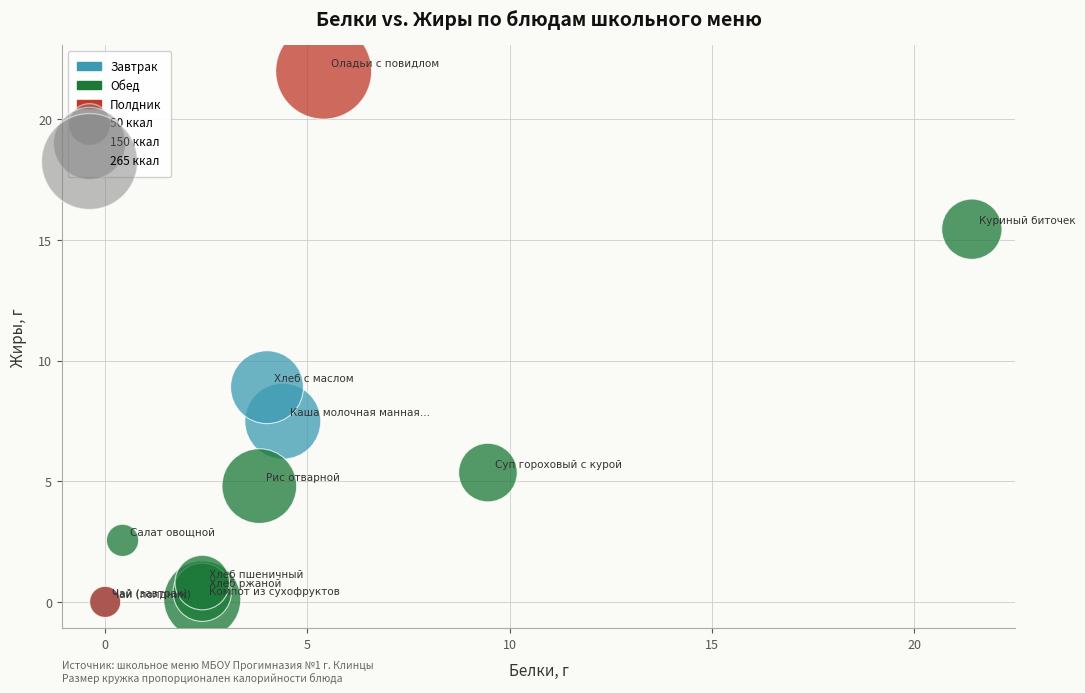

Which series has the widest spread of Y values?

Полдник